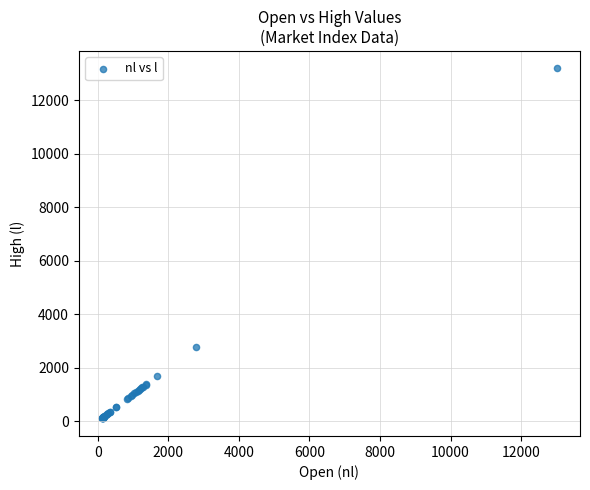

What Y value in the scatter plot is closest to 6647?

2797.2